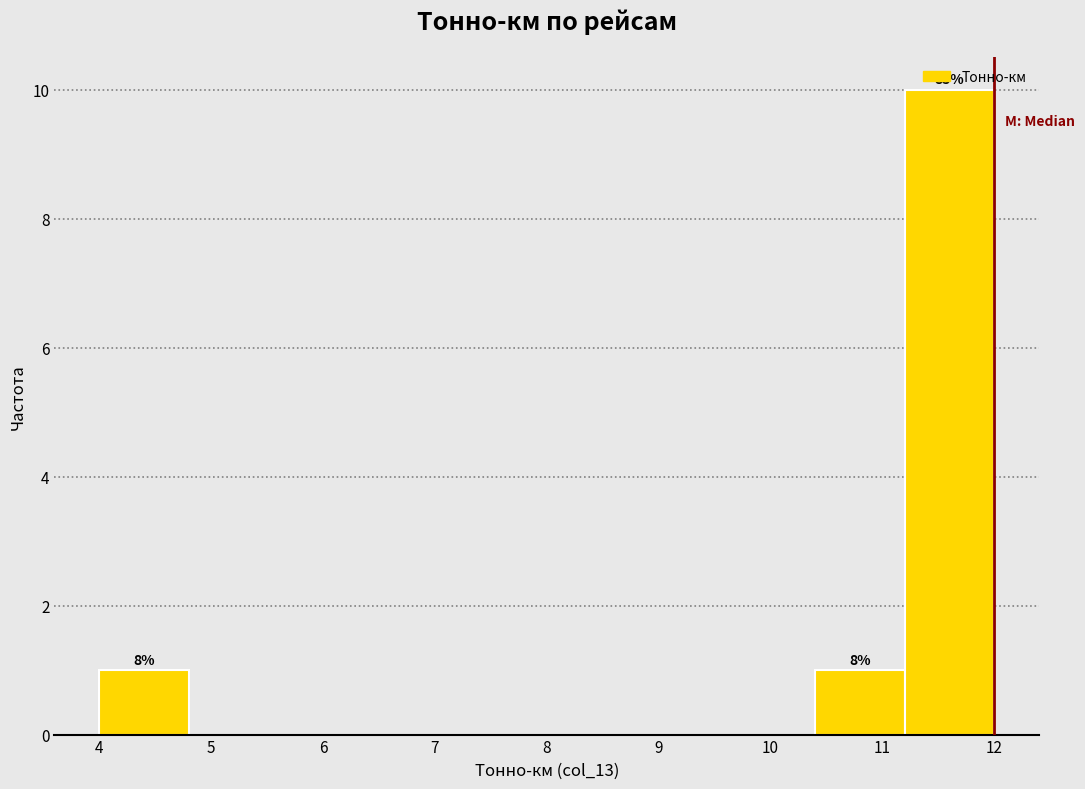

Which range on the x-axis has the tallest bar?

11.2 to 12.0